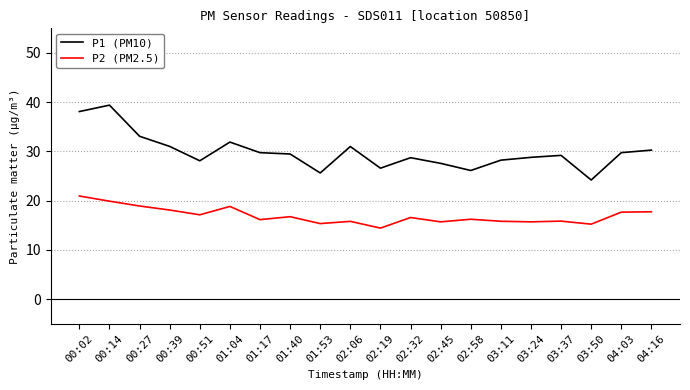

What is the difference between the maximum and minimum values in the P1 (PM10) series?

15.2